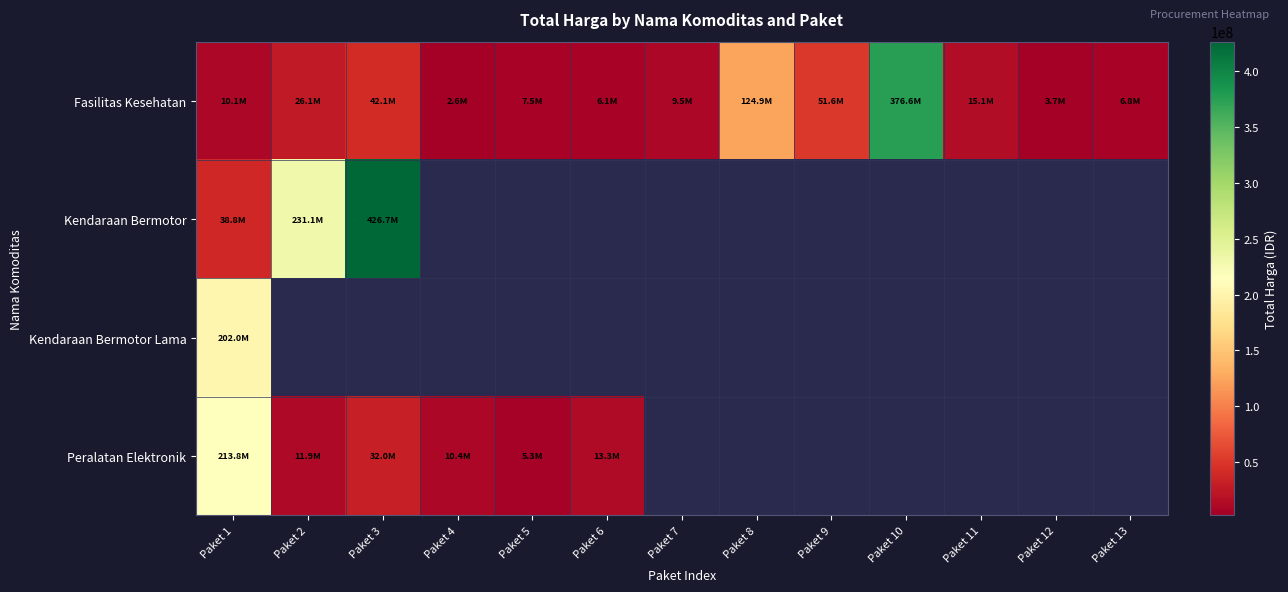

What is the difference between the maximum and minimum values in the Kendaraan Bermotor series?

387890000.0